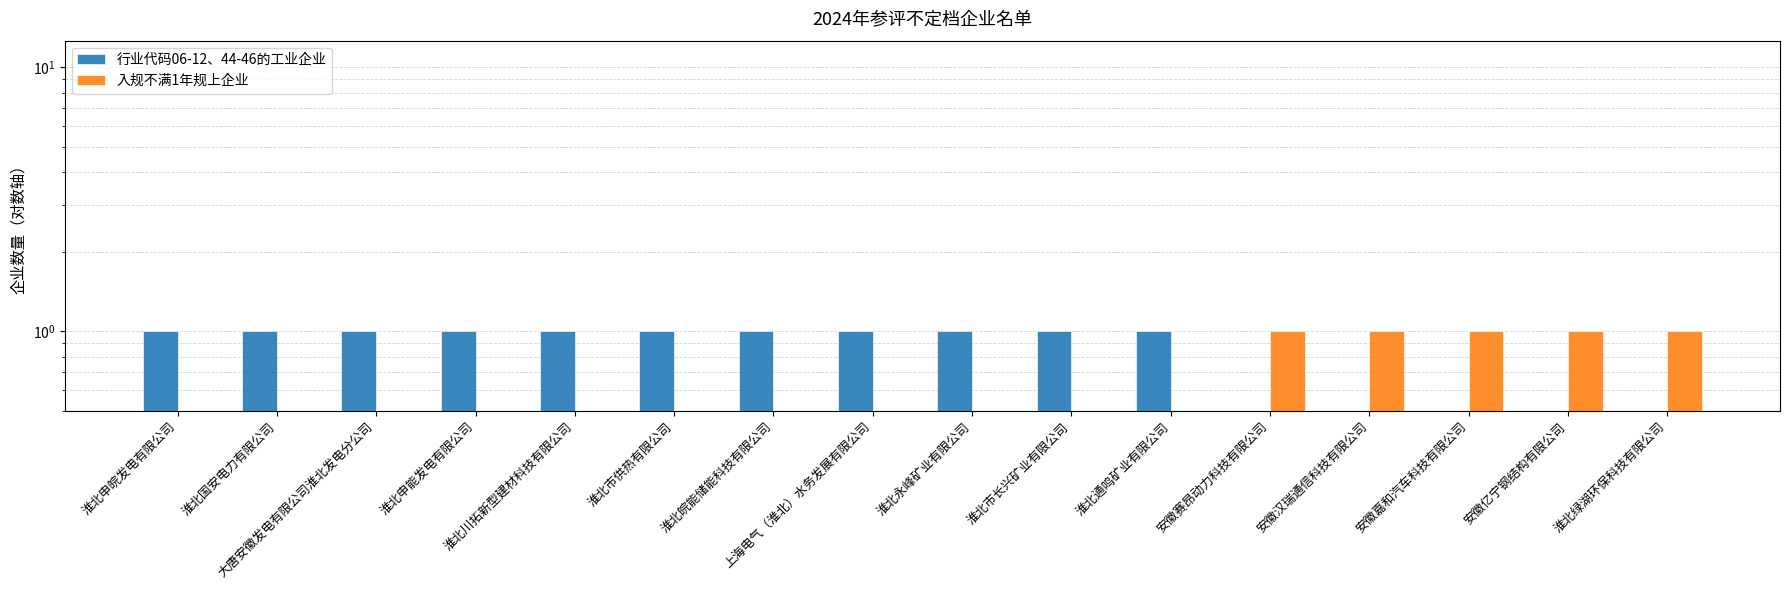

How many bars are there in each group?

2